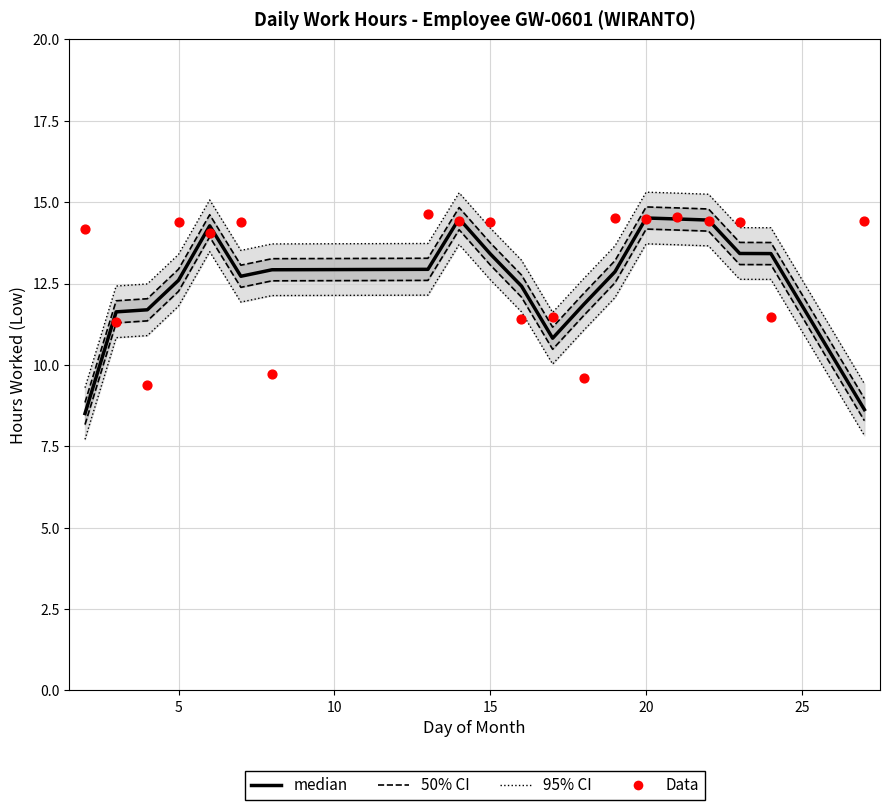

Which series contains the highest Y value?

95% CI